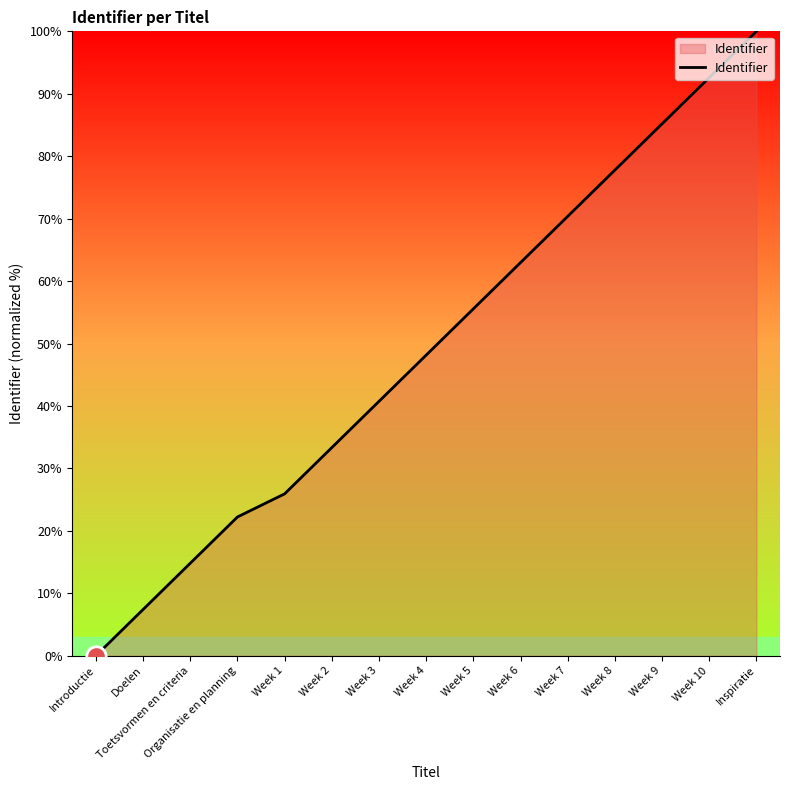

What is the difference between the values at Week 1 and Introductie?

25.9